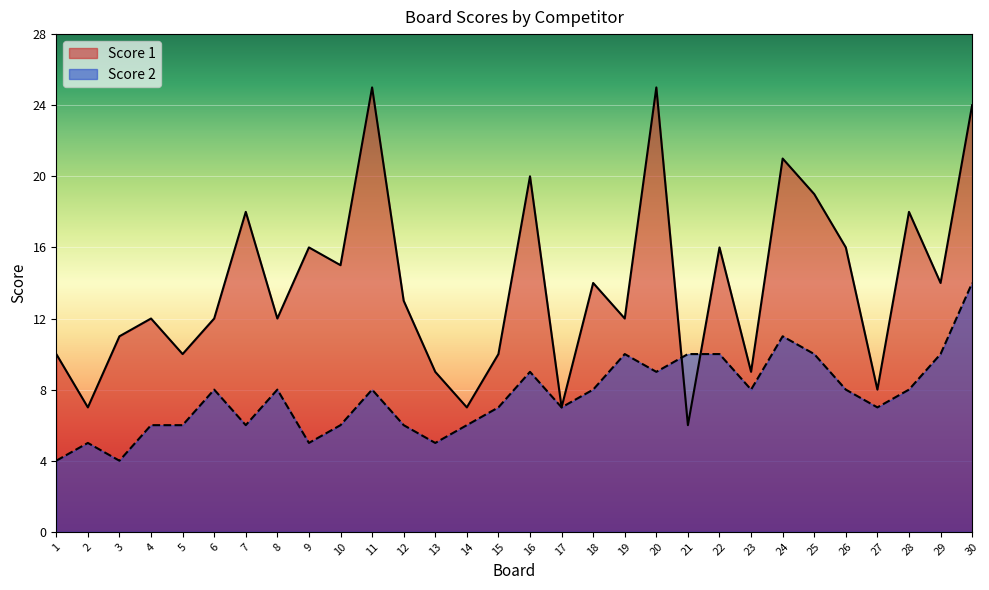

At which category is the sum across all series the highest?

30